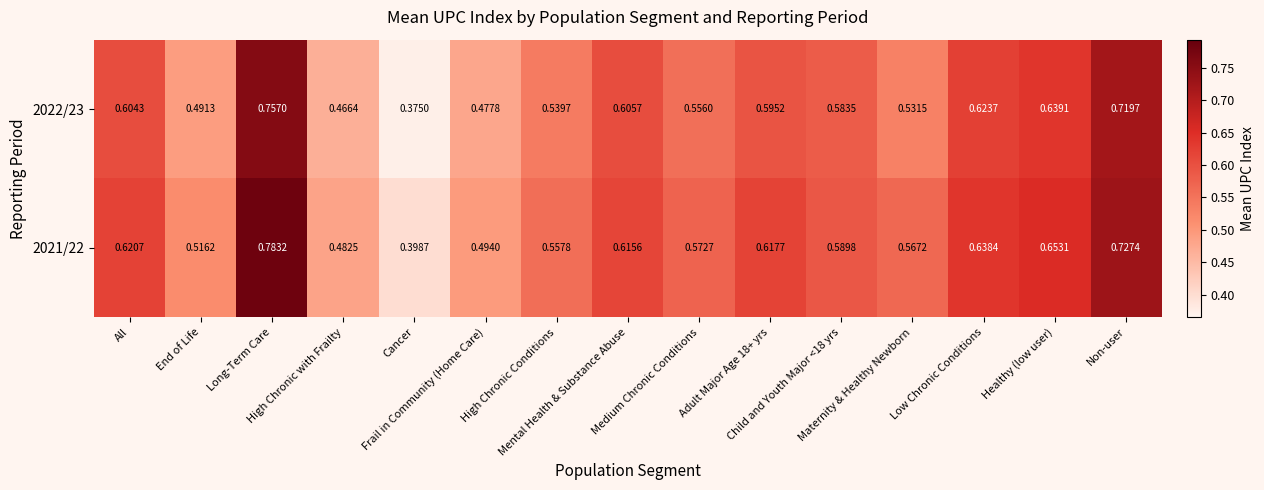

At which category does the chart reach its minimum across all series?

Cancer